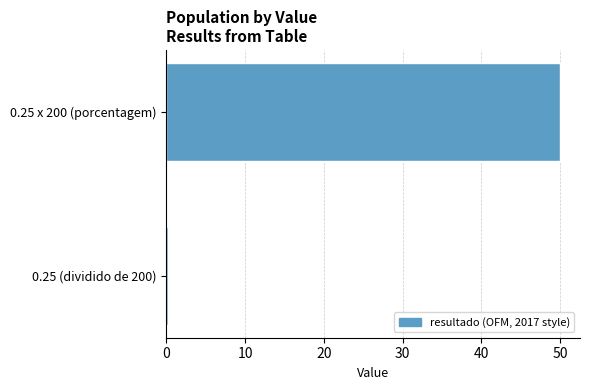

List the labels in order of value, largest first.

0.25 x 200 (porcentagem), 0.25 (dividido de 200)